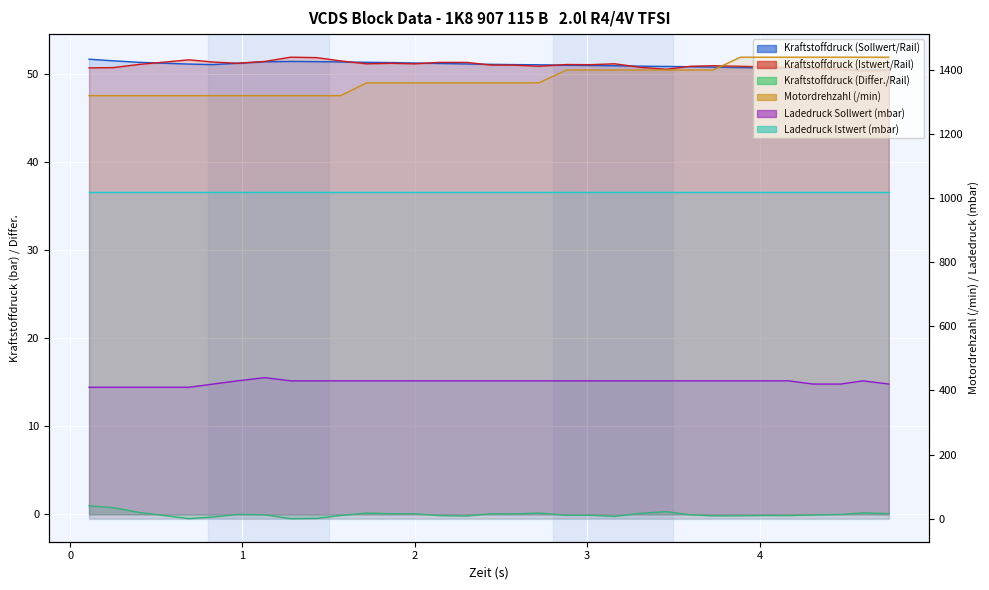

How many values in the Ladedruck Sollwert (mbar) series exceed 430?

1